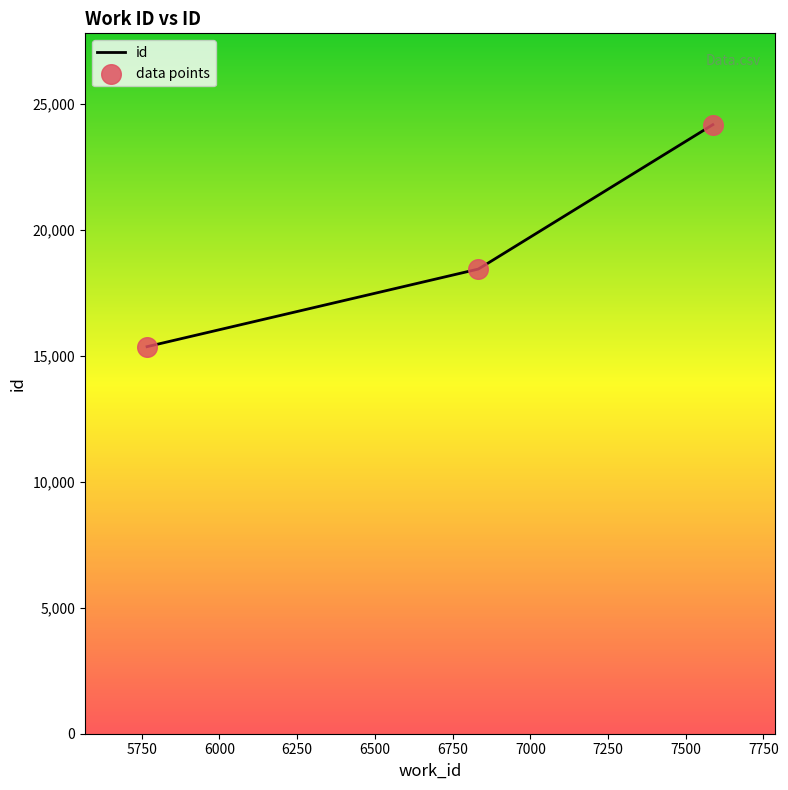

What is the change in value from 5767 to 6833?

+3080